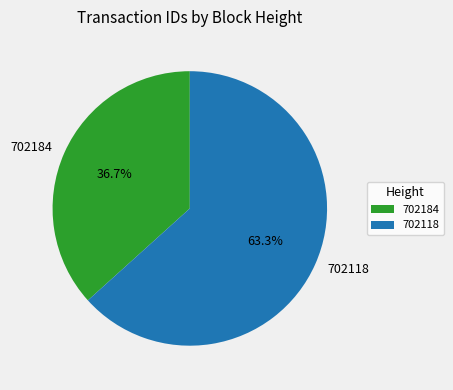

True or false: 702184 accounts for 37% of the total.

True